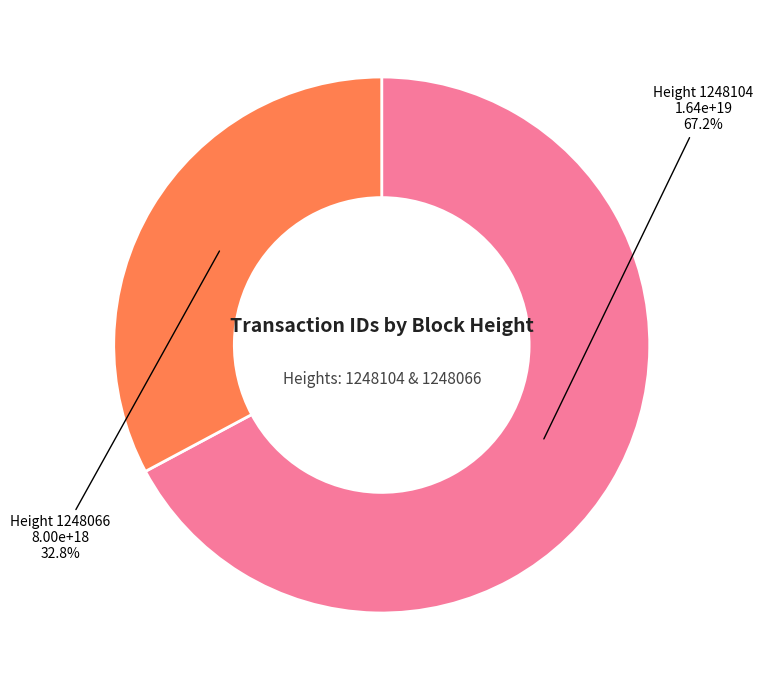

Is there any slice that represents more than half of the pie?

Yes